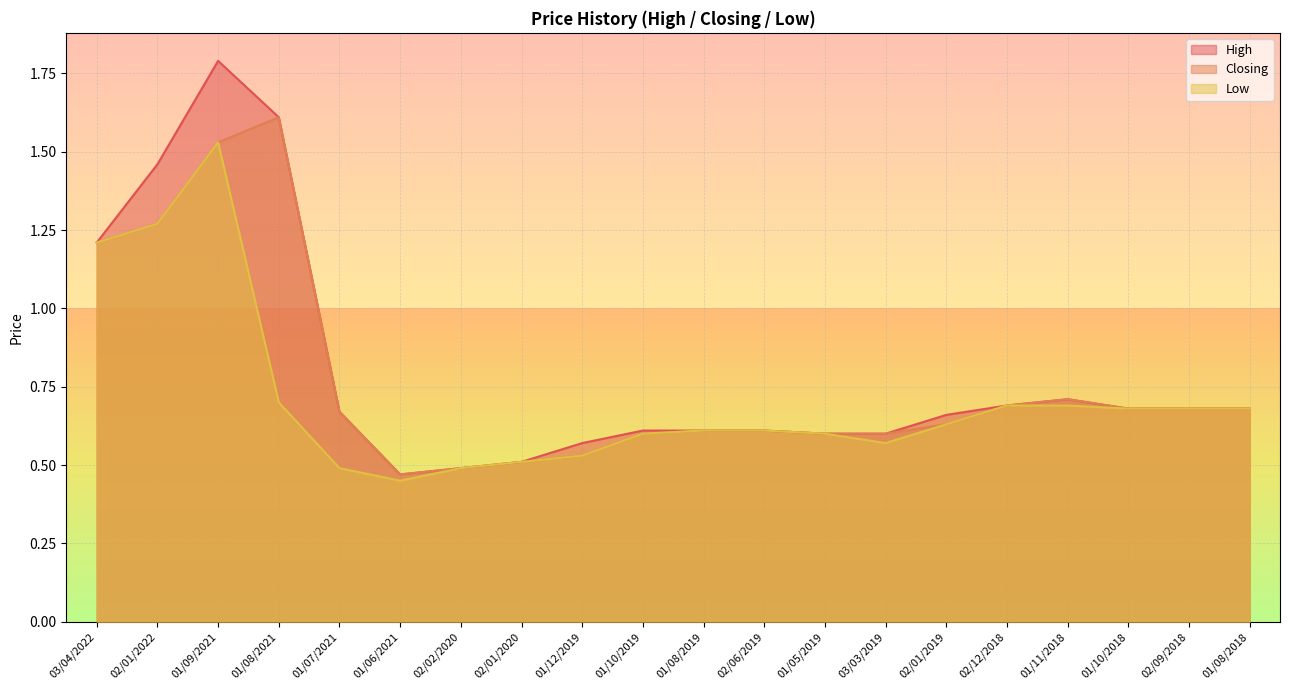

What is the label of the 19th point from the right?

02/01/2022